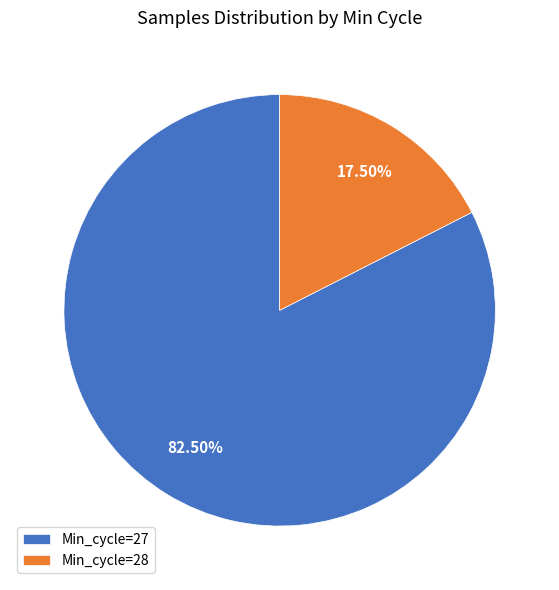

Between Min_cycle=27 and Min_cycle=28, which is larger?

Min_cycle=27